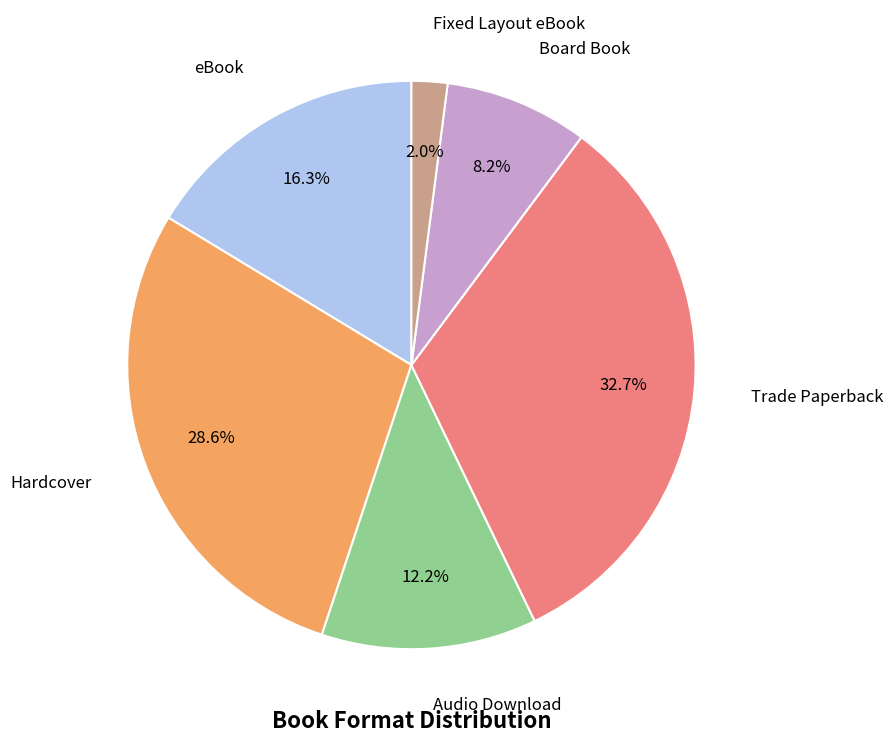

Does any single category account for the majority?

No